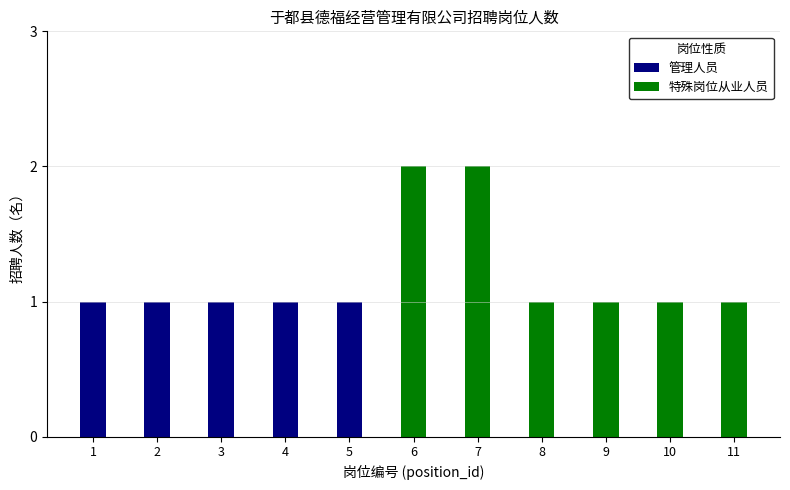

Rank the series by their average value, from highest to lowest.

特殊岗位从业人员, 管理人员